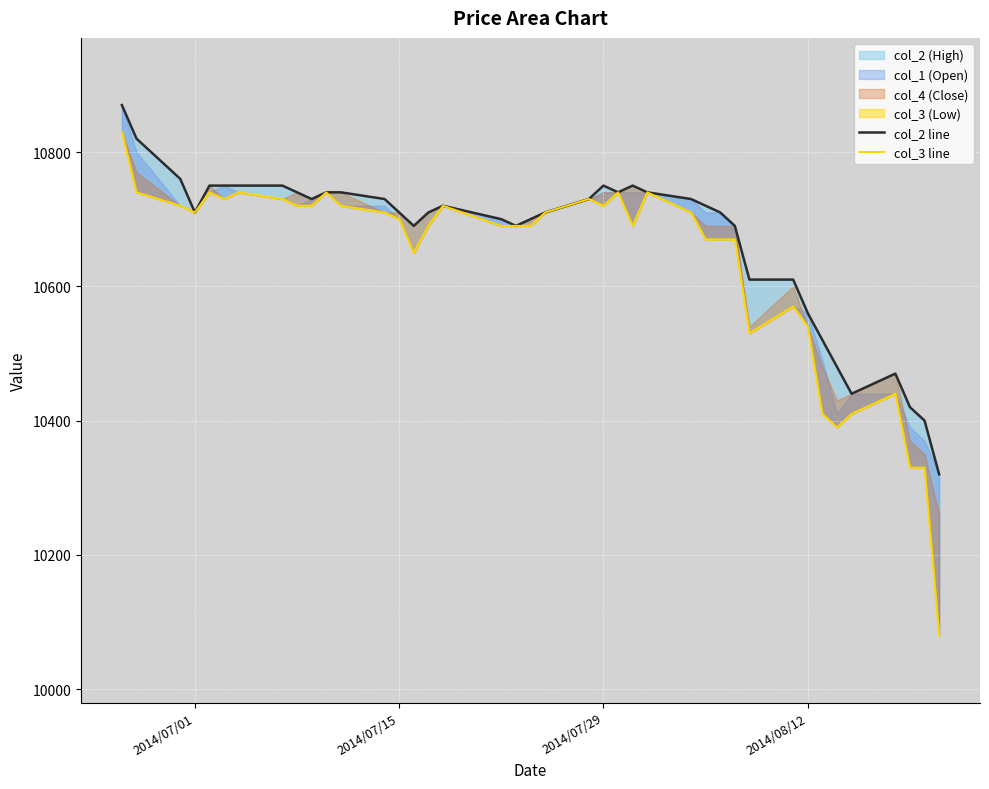

How many lines are shown in the chart?

2